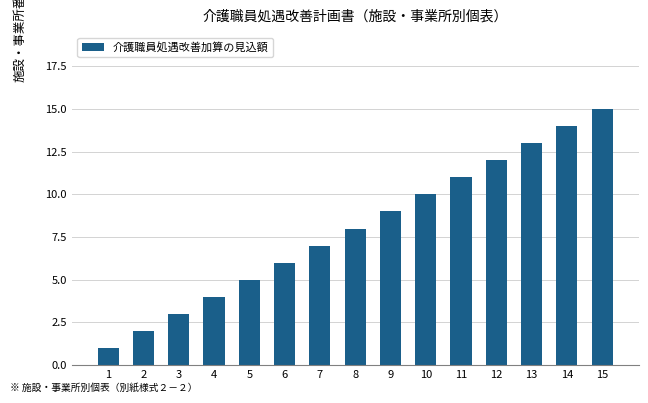

What is the difference between the maximum and second lowest values?

13